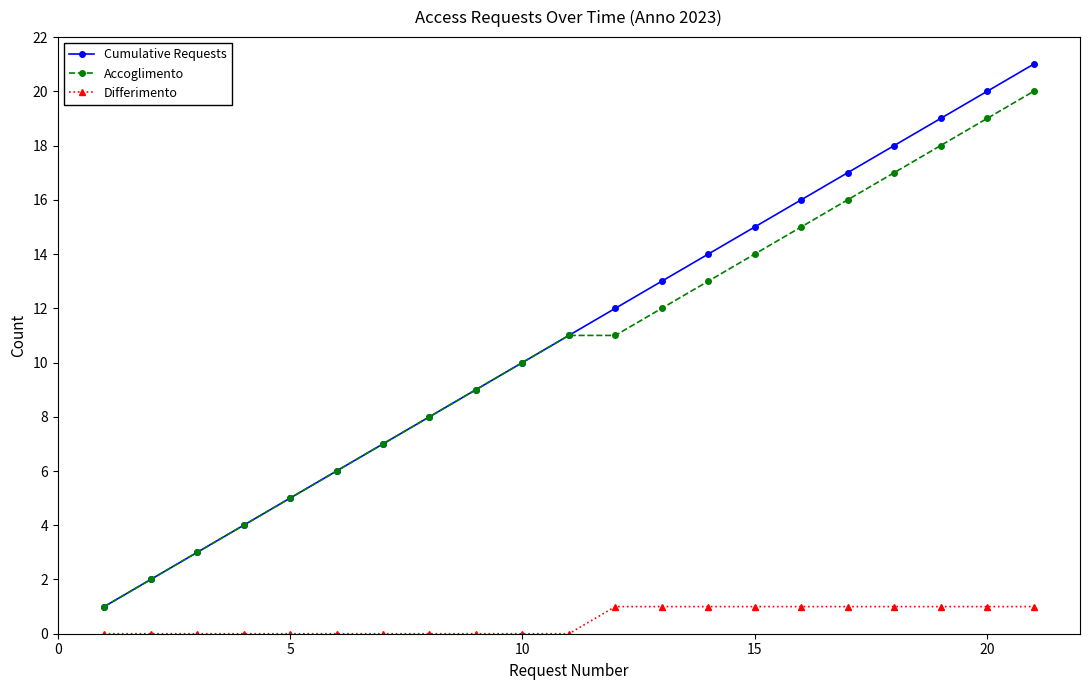

True or false: Accoglimento and Differimento intersect in this chart.

False